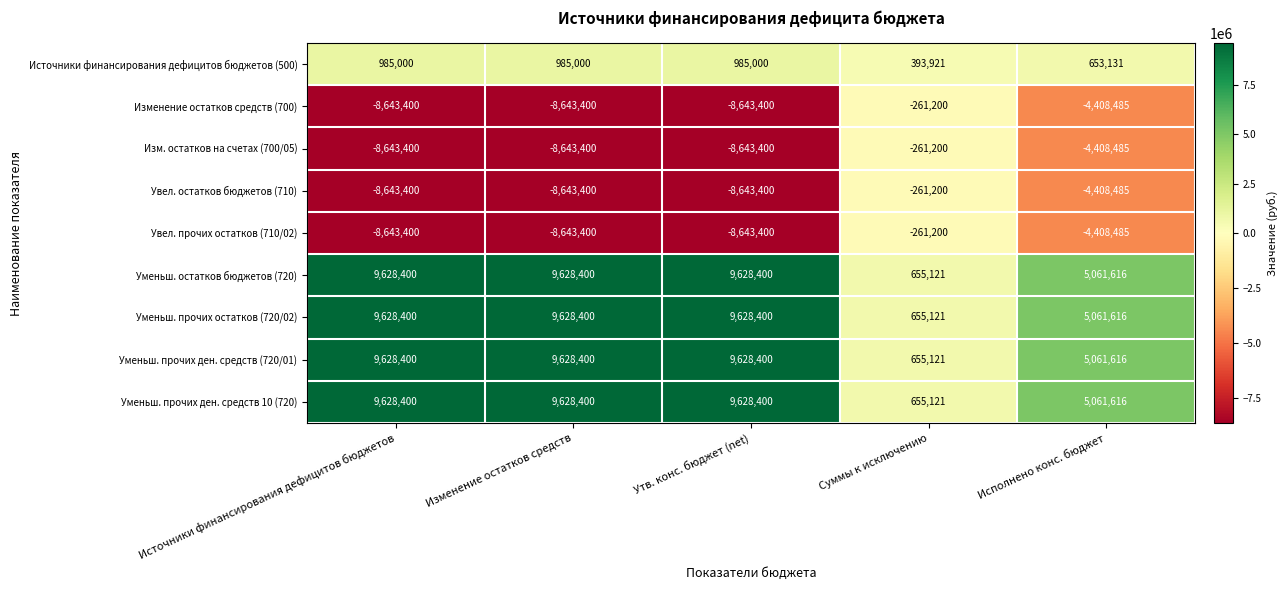

Is the value of Источники финансирования дефицитов бюджетов (500) at Исполнено конс. бюджет greater than the value of Увел. прочих остатков (710/02) at Суммы к исключению?

Yes